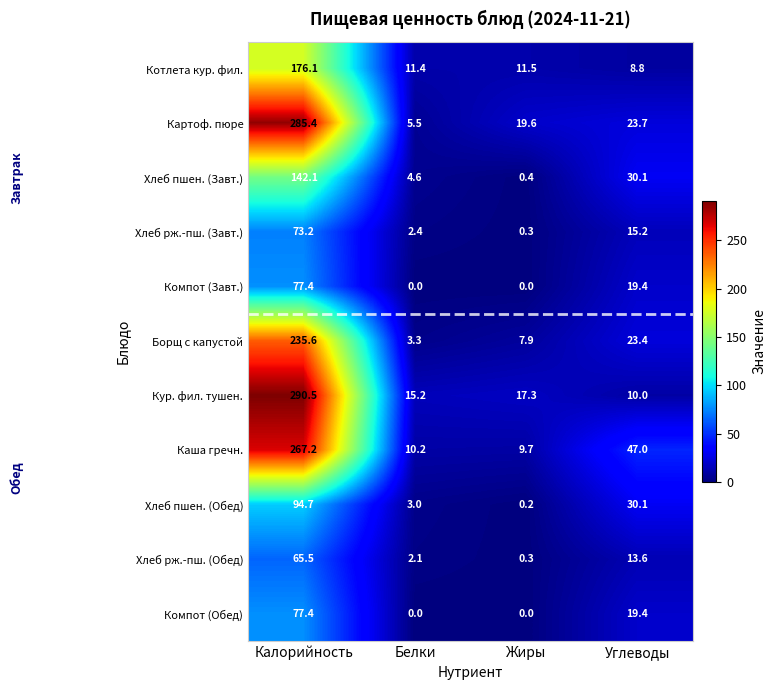

List the labels in order of Хлеб пшен. (Обед) value, largest first.

Калорийность, Углеводы, Белки, Жиры